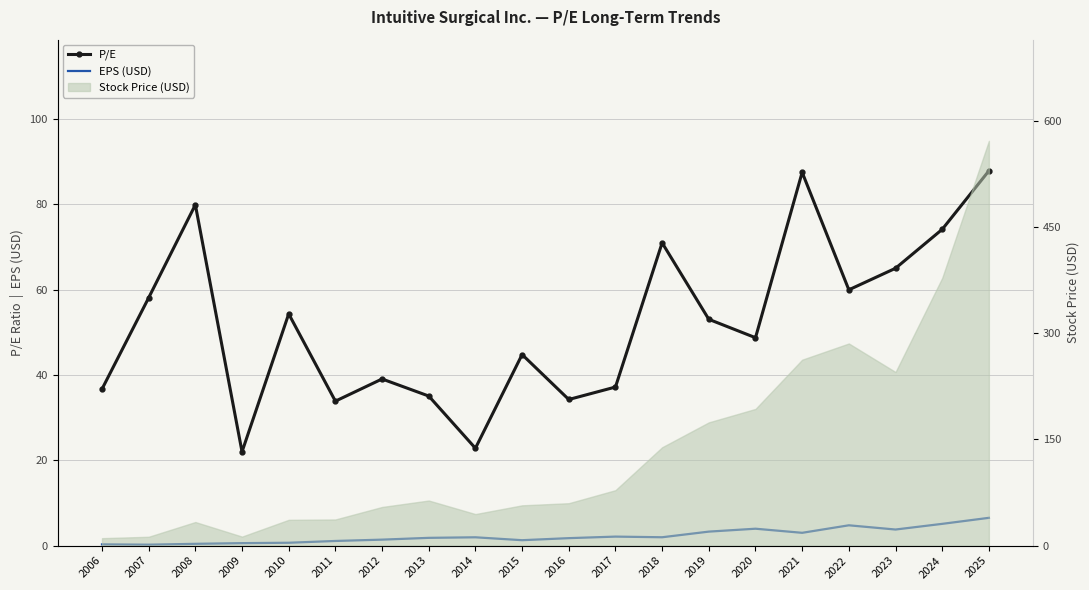

What is the value of the EPS (USD) point at the 11th from the left?

1.8